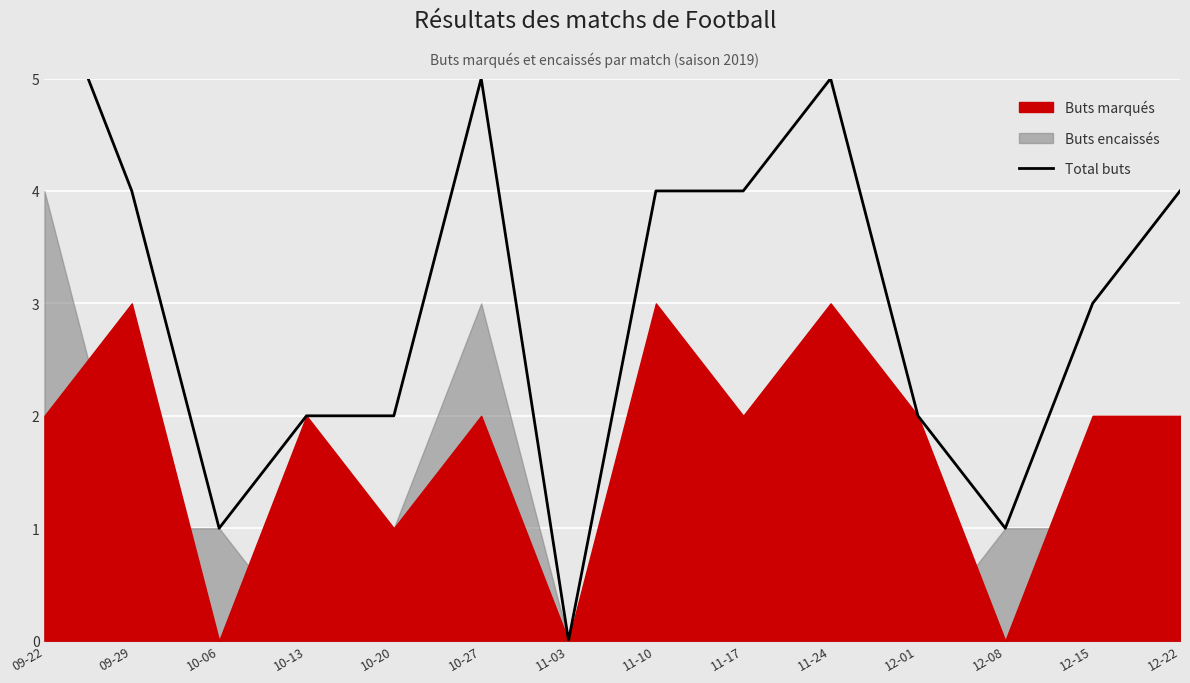

True or false: the data has more than 1 interior local peaks.

True